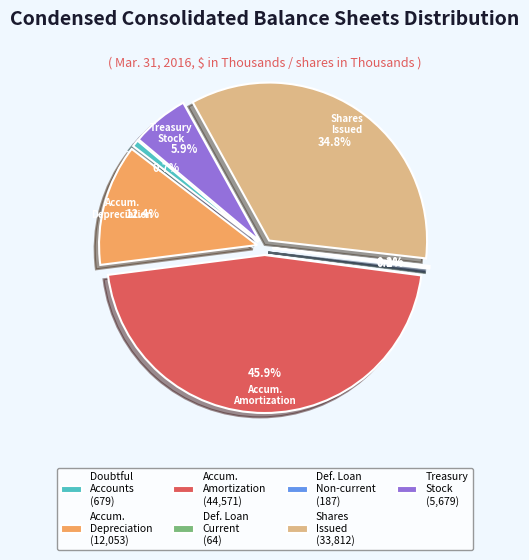

True or false: Allowances for doubtful accounts accounts for 10% of the total.

False